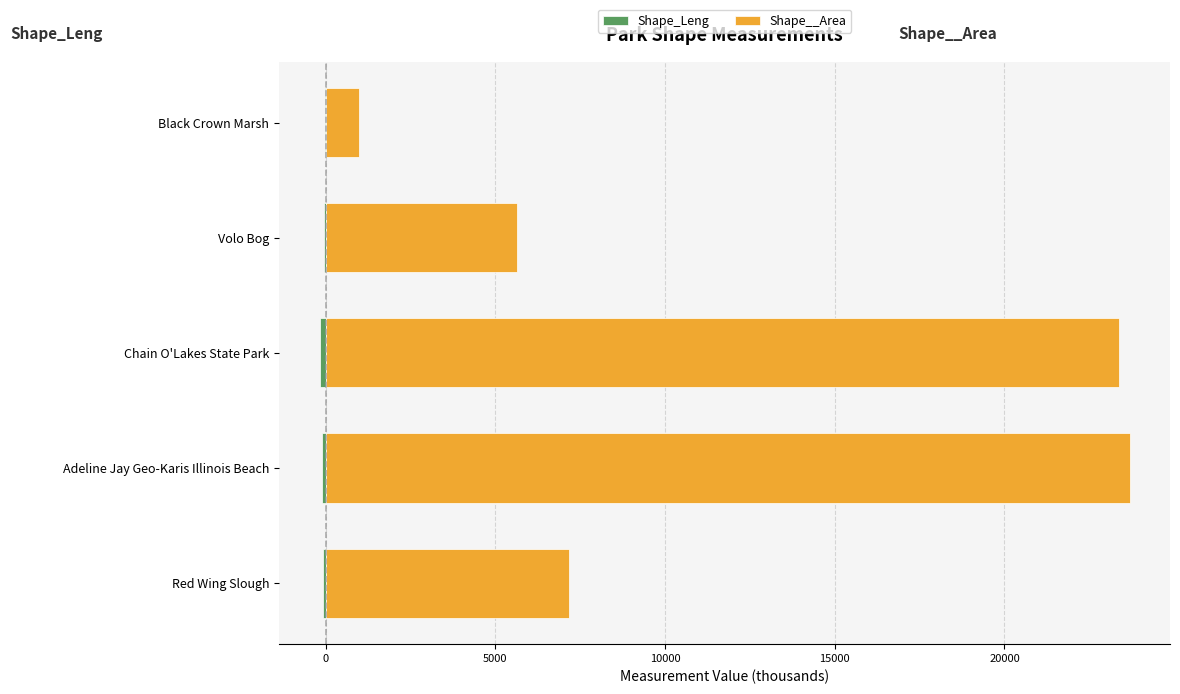

Does the chart contain stacked bars?

No